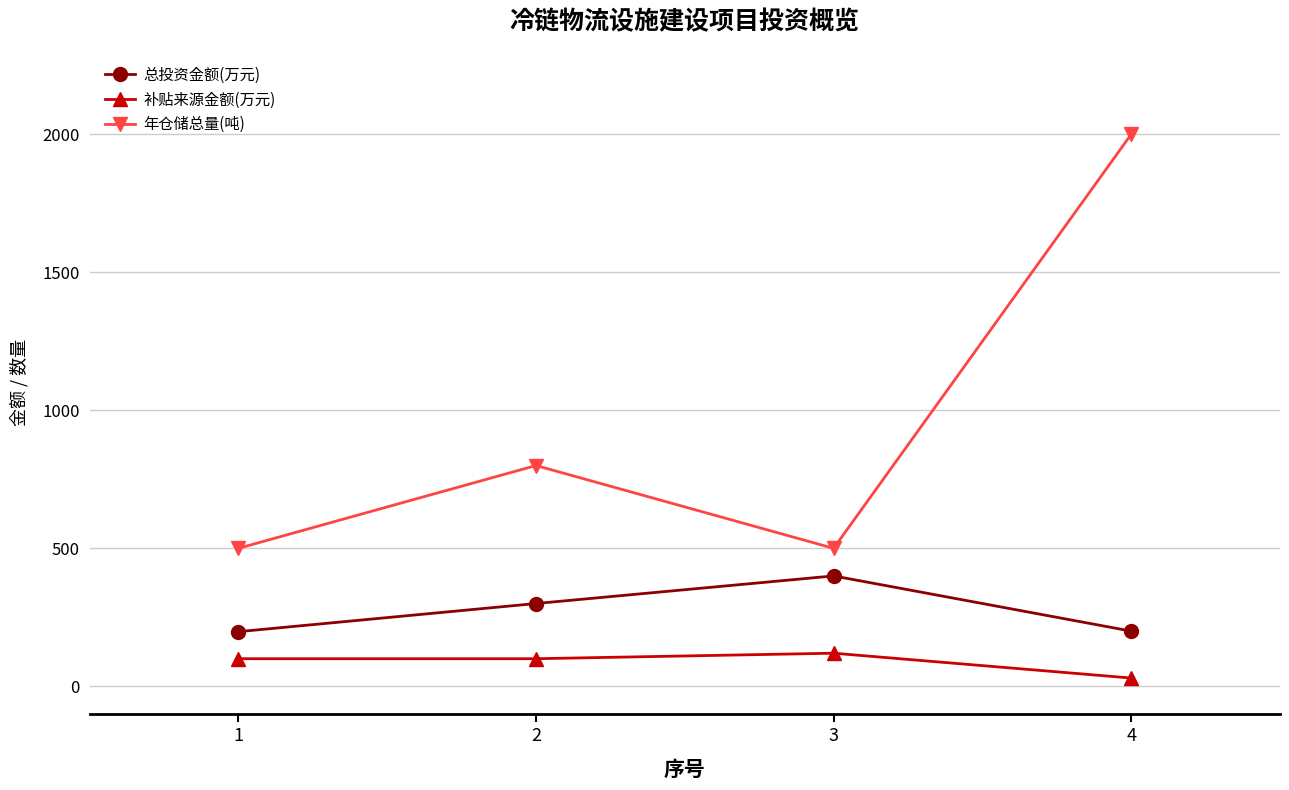

What is the value of the 总投资金额(万元) point at the 3rd from the left?

400